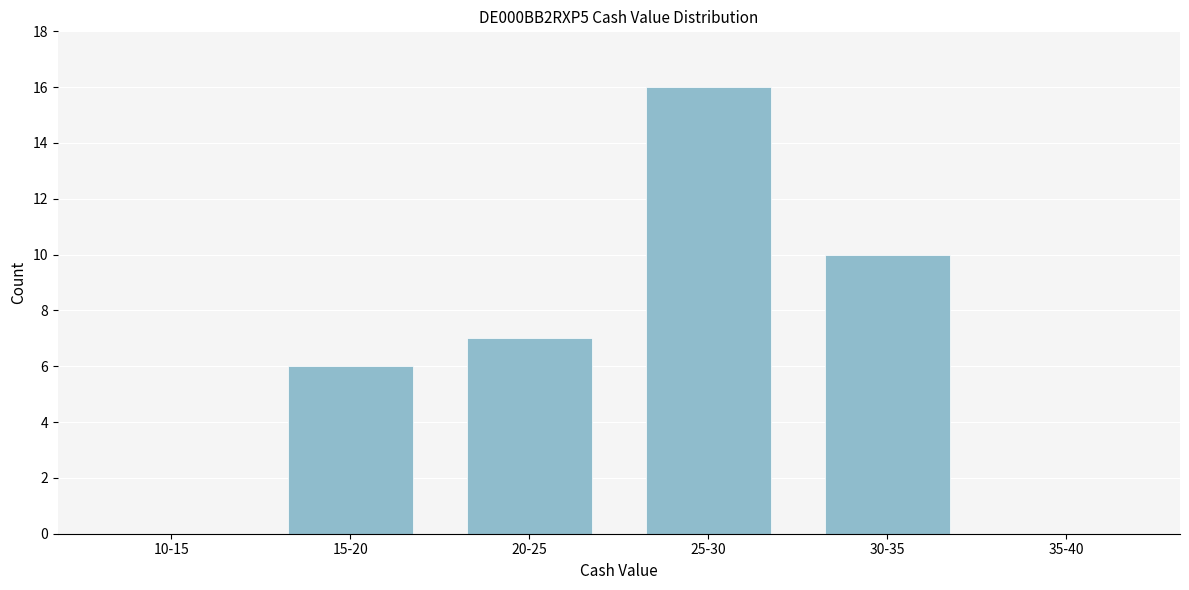

Reading left to right, transcribe all the data shown in this chart.

10-15=0	15-20=6	20-25=7	25-30=16	30-35=10	35-40=0